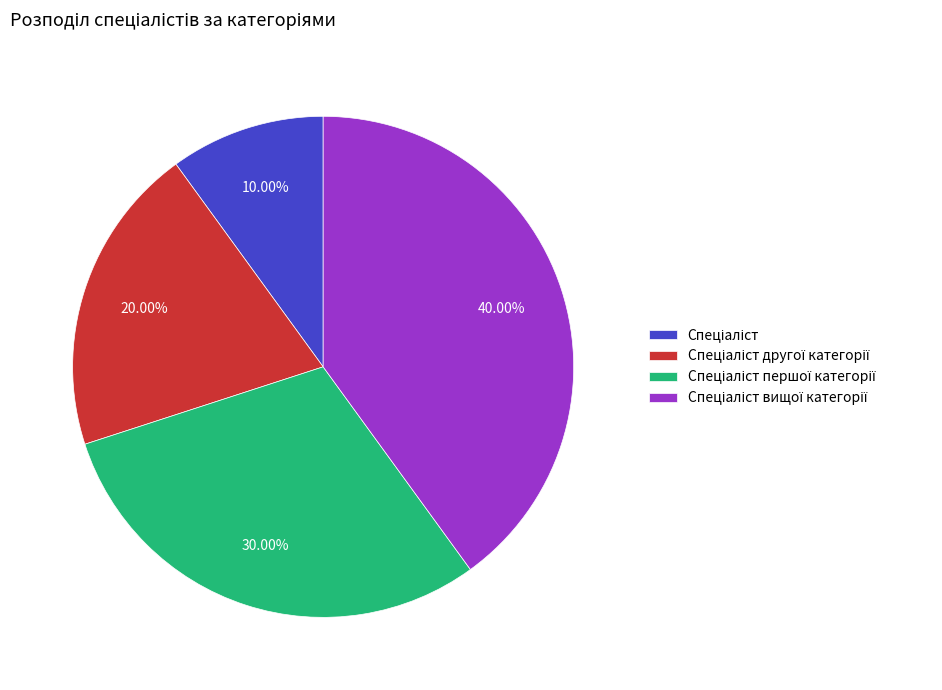

Is there any slice that represents more than half of the pie?

No